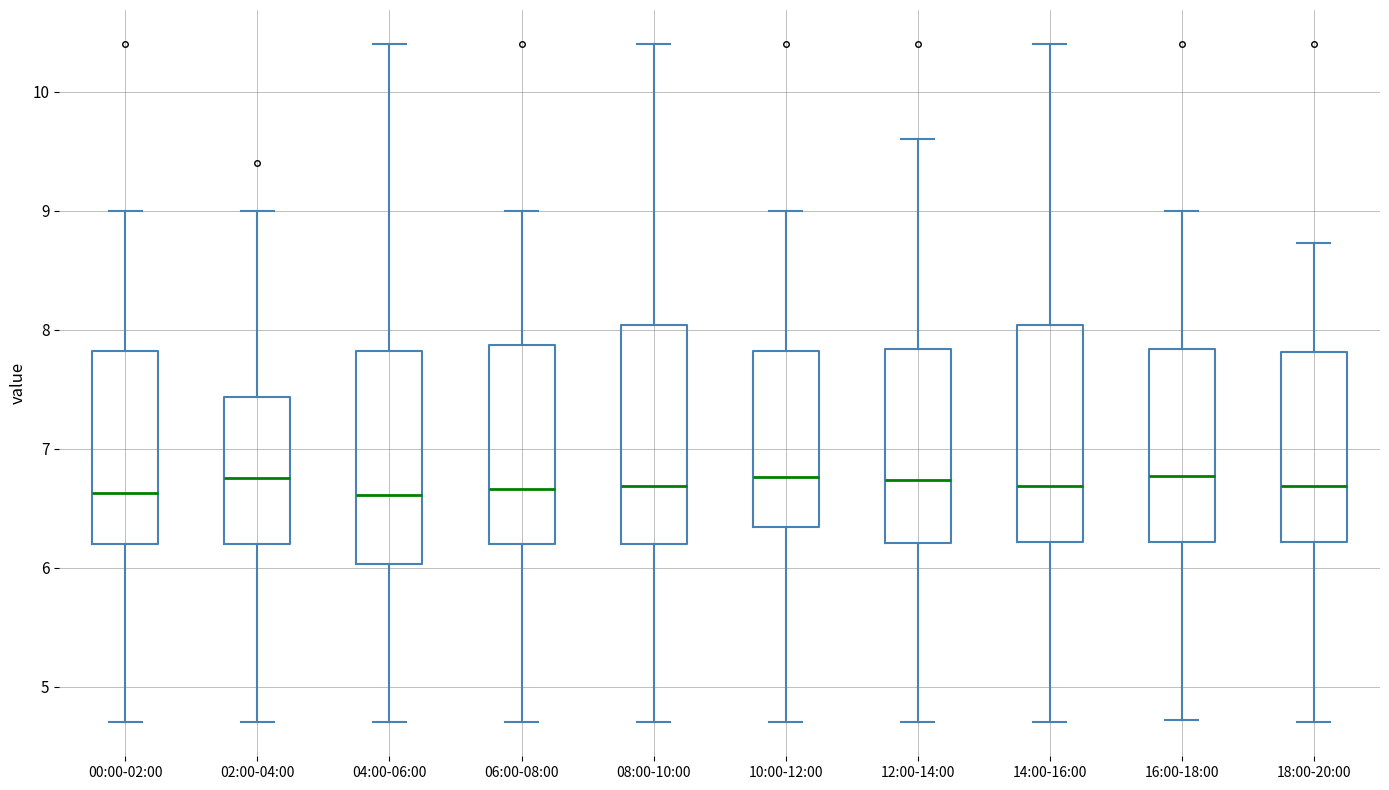

Reading left to right, transcribe this box plot: for each box, give where its median line is, the range the box spans, and where its two whiskers end, as read against the y-axis. The values are not printed on the chart, so give them approximately, as read against the axis.

00:00-02:00: median 6.6, box 6.2 to 7.8, whiskers 4.7 to 9.0
02:00-04:00: median 6.8, box 6.2 to 7.4, whiskers 4.7 to 9.0
04:00-06:00: median 6.6, box 6.0 to 7.8, whiskers 4.7 to 10.4
06:00-08:00: median 6.7, box 6.2 to 7.9, whiskers 4.7 to 9.0
08:00-10:00: median 6.7, box 6.2 to 8.0, whiskers 4.7 to 10.4
10:00-12:00: median 6.8, box 6.3 to 7.8, whiskers 4.7 to 9.0
12:00-14:00: median 6.7, box 6.2 to 7.8, whiskers 4.7 to 9.6
14:00-16:00: median 6.7, box 6.2 to 8.0, whiskers 4.7 to 10.4
16:00-18:00: median 6.8, box 6.2 to 7.8, whiskers 4.7 to 9.0
18:00-20:00: median 6.7, box 6.2 to 7.8, whiskers 4.7 to 8.7